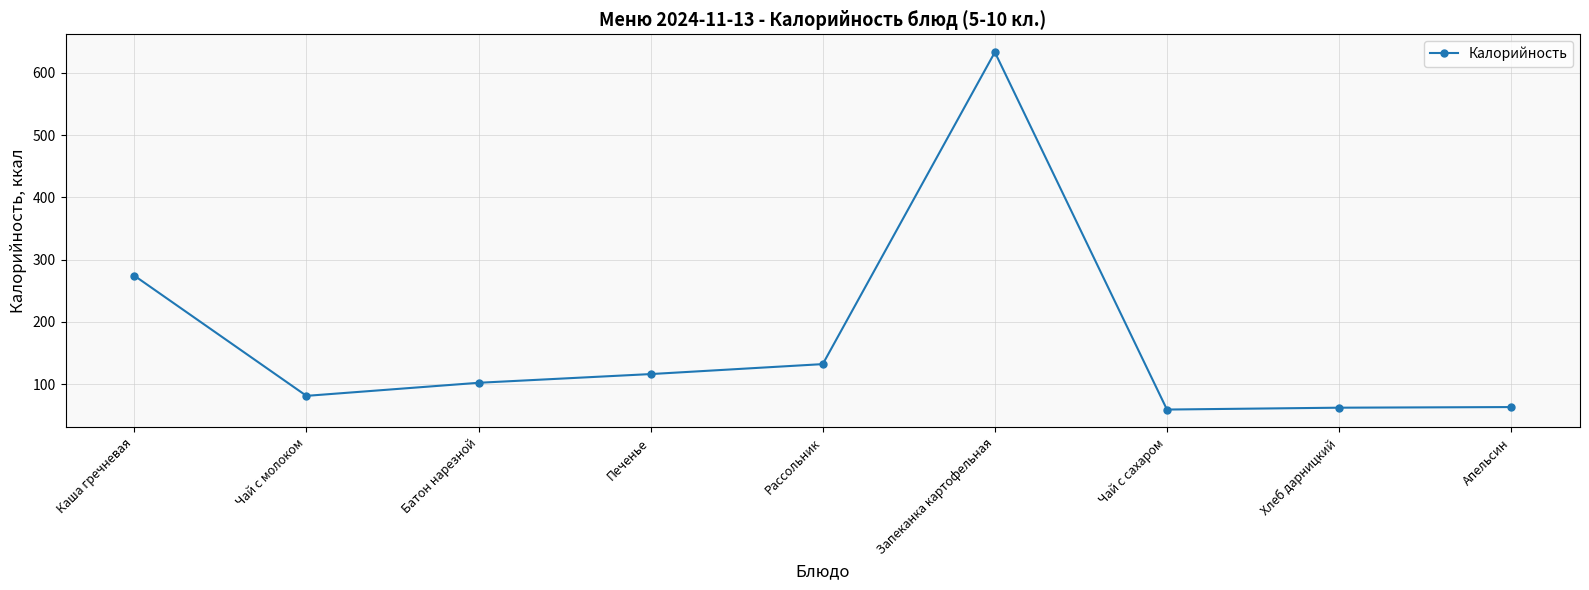

How many categories are shown in the chart?

9